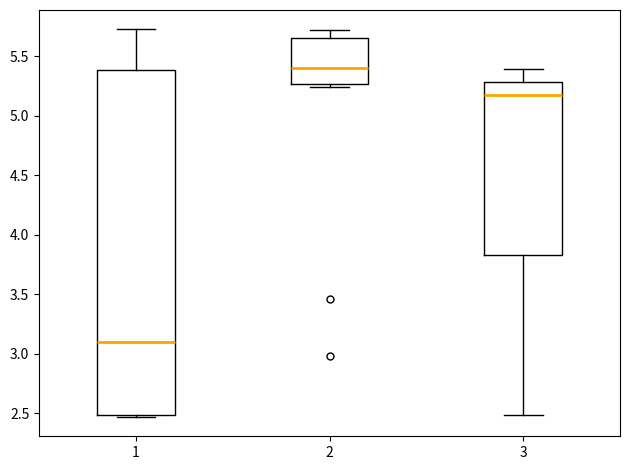

Comparing the boxes themselves (not the whiskers), which one is the tallest?

1